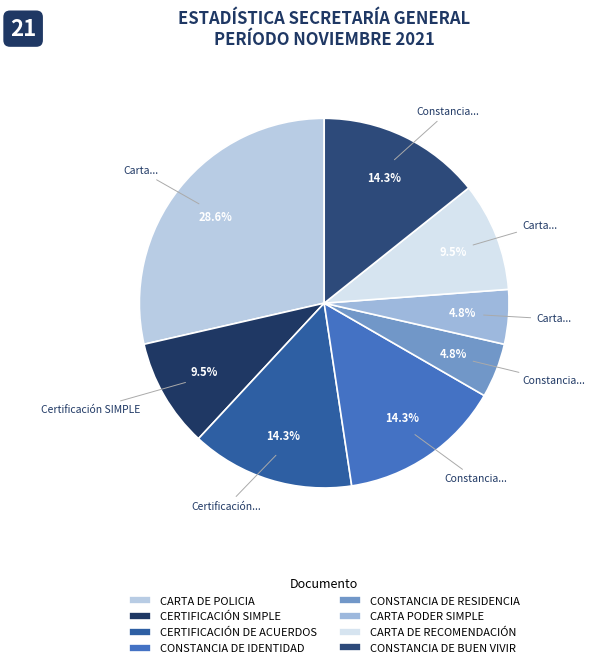

How many segments does this pie chart have?

8